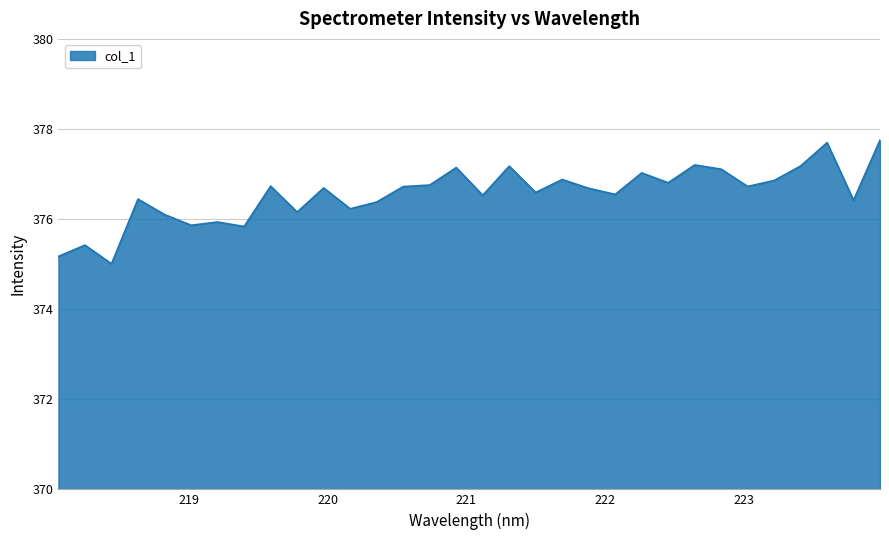

What is the minimum value shown in the chart?

375.0